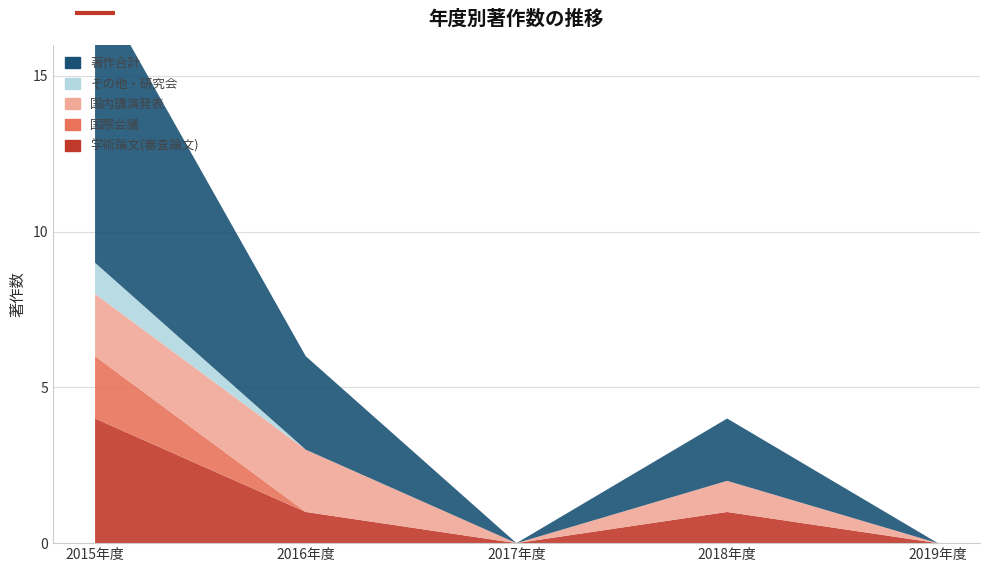

Reading left to right, list all the values displayed in this chart.

学術論文(審査論文): 2015年度=4	2016年度=1	2017年度=0	2018年度=1	2019年度=0
国際会議: 2015年度=2	2016年度=0	2017年度=0	2018年度=0	2019年度=0
国内講演発表: 2015年度=2	2016年度=2	2017年度=0	2018年度=1	2019年度=0
その他・研究会: 2015年度=1	2016年度=0	2017年度=0	2018年度=0	2019年度=0
著作合計: 2015年度=9	2016年度=3	2017年度=0	2018年度=2	2019年度=0